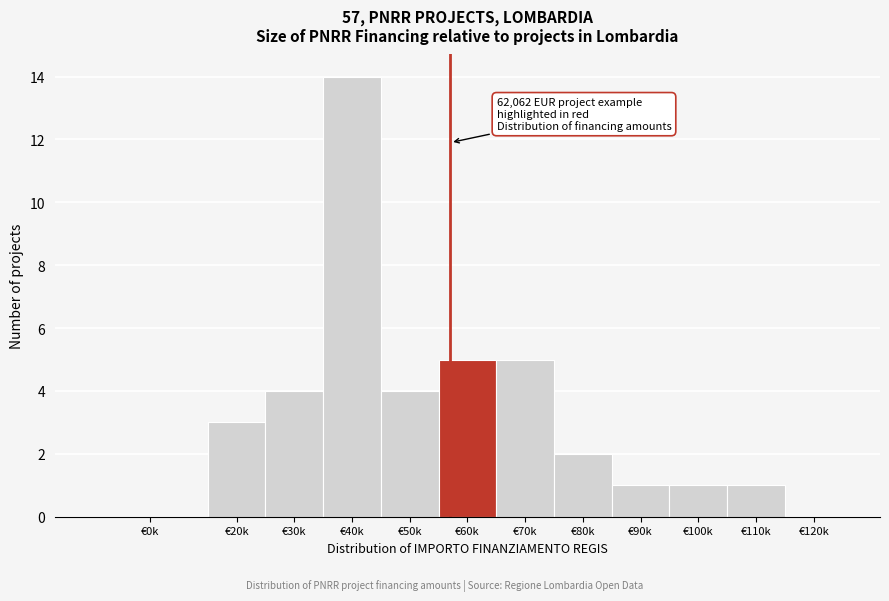

Reading left to right, transcribe all the data shown in this chart.

€0k=0	€20k=3	€30k=4	€40k=14	€50k=4	€60k=5	€70k=5	€80k=2	€90k=1	€100k=1	€110k=1	€120k=0